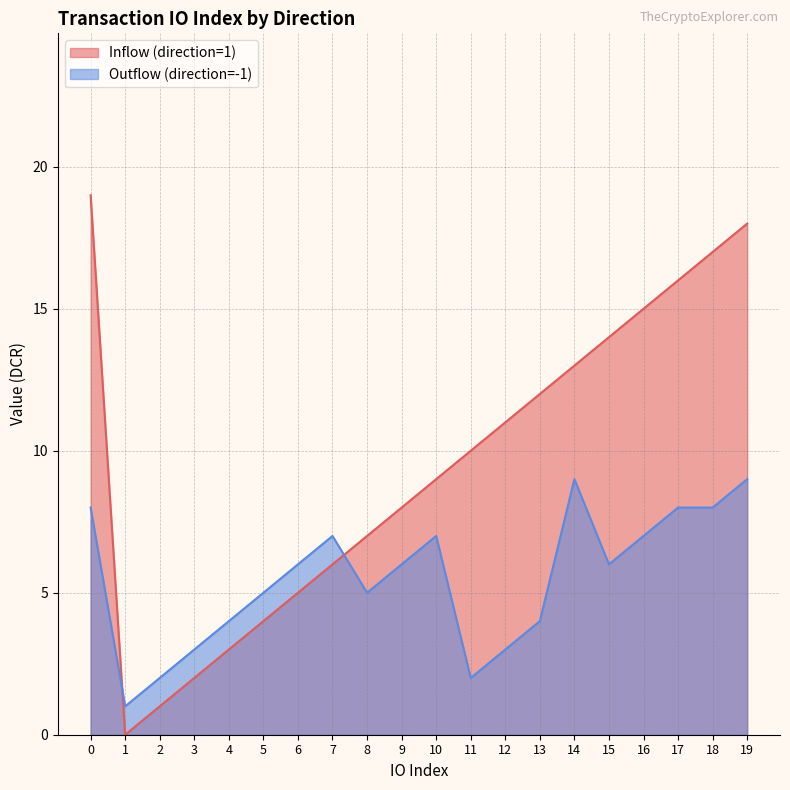

Which category has the lowest value across all series?

1